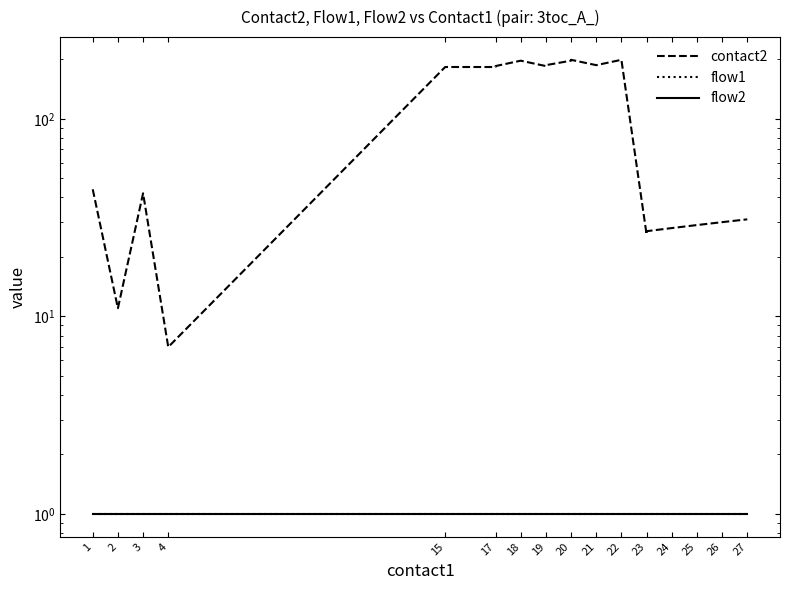

True or false: flow2 and contact2 intersect in this chart.

False